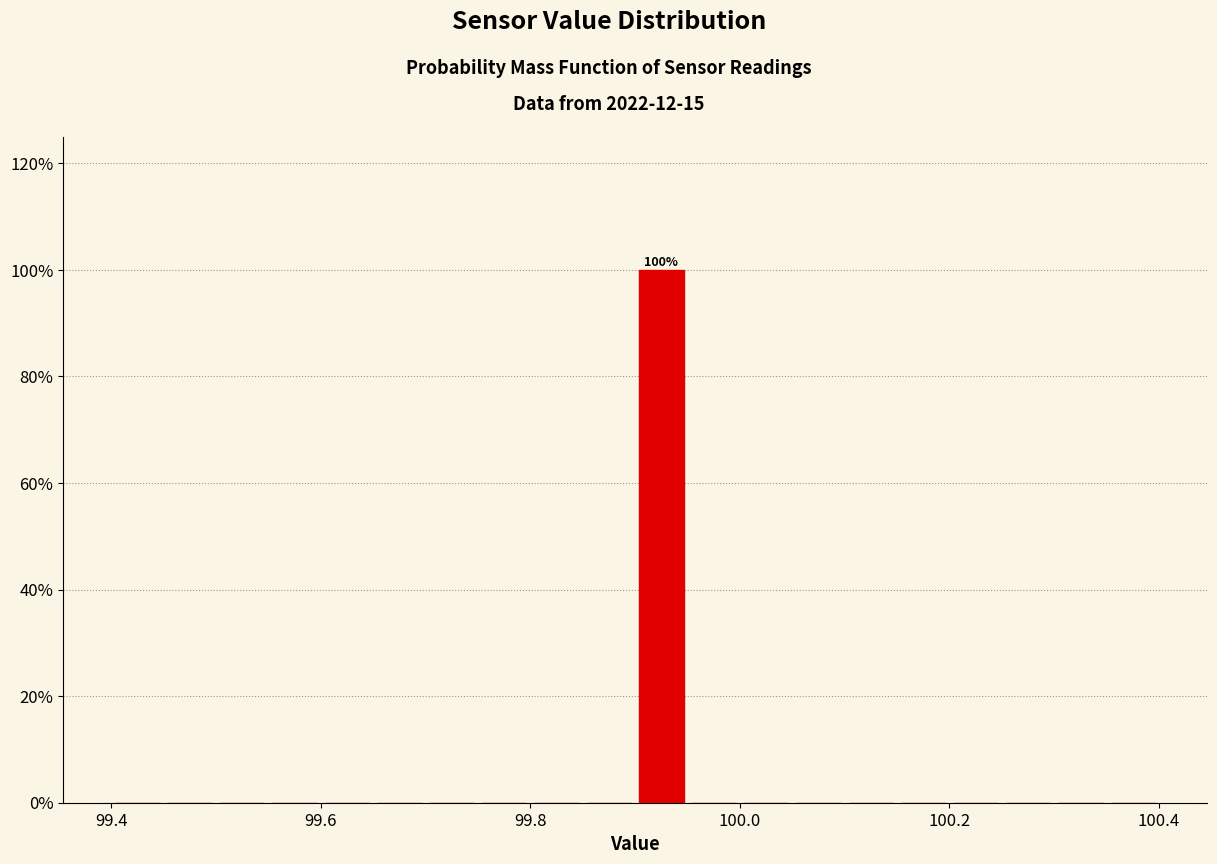

Read against the x-axis, roughly where is the centre of the tallest bar?

99.92